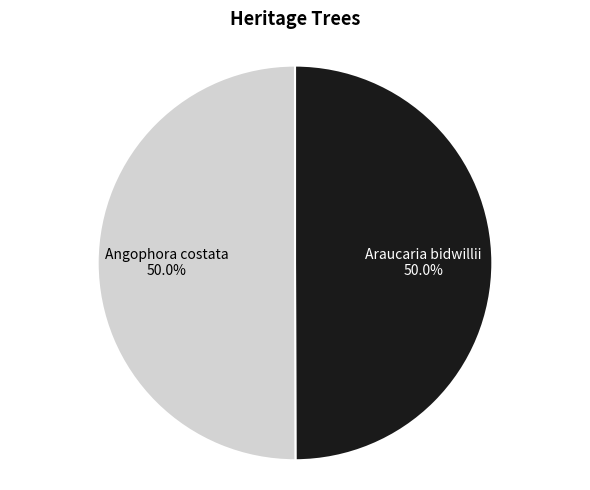

What percentage do Araucaria bidwillii and Angophora costata together represent?

100.0%